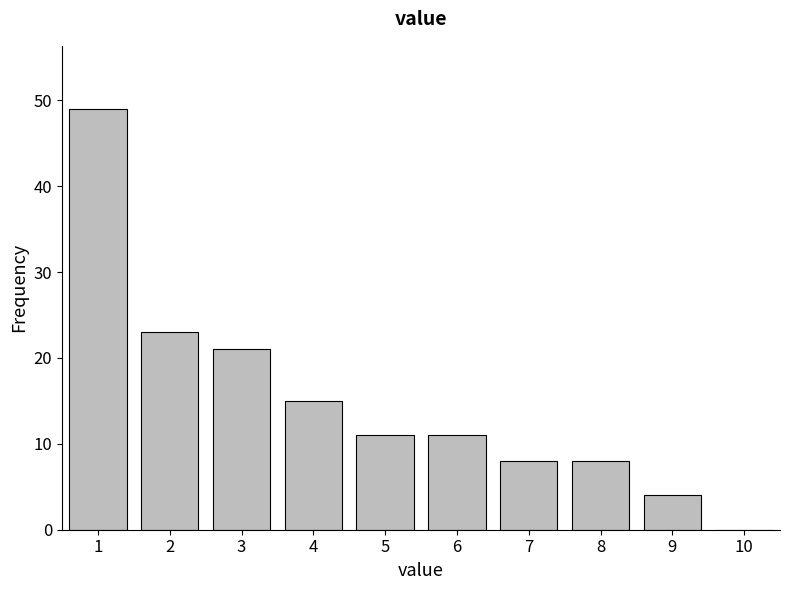

What is the sum of all values?

150